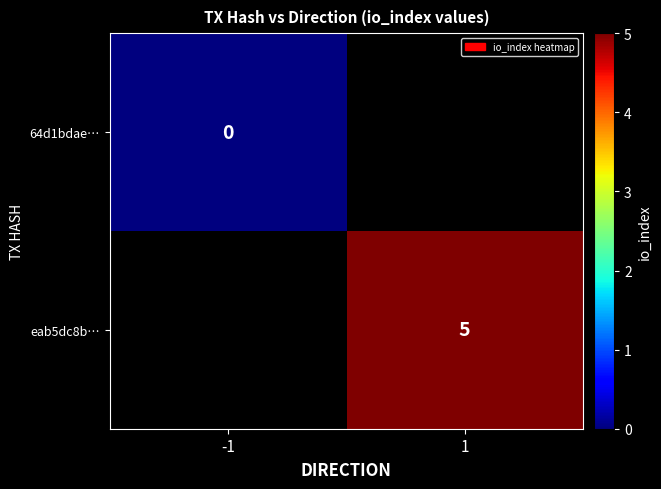

Is it true that eab5dc8b… equals 7 at 1?

False